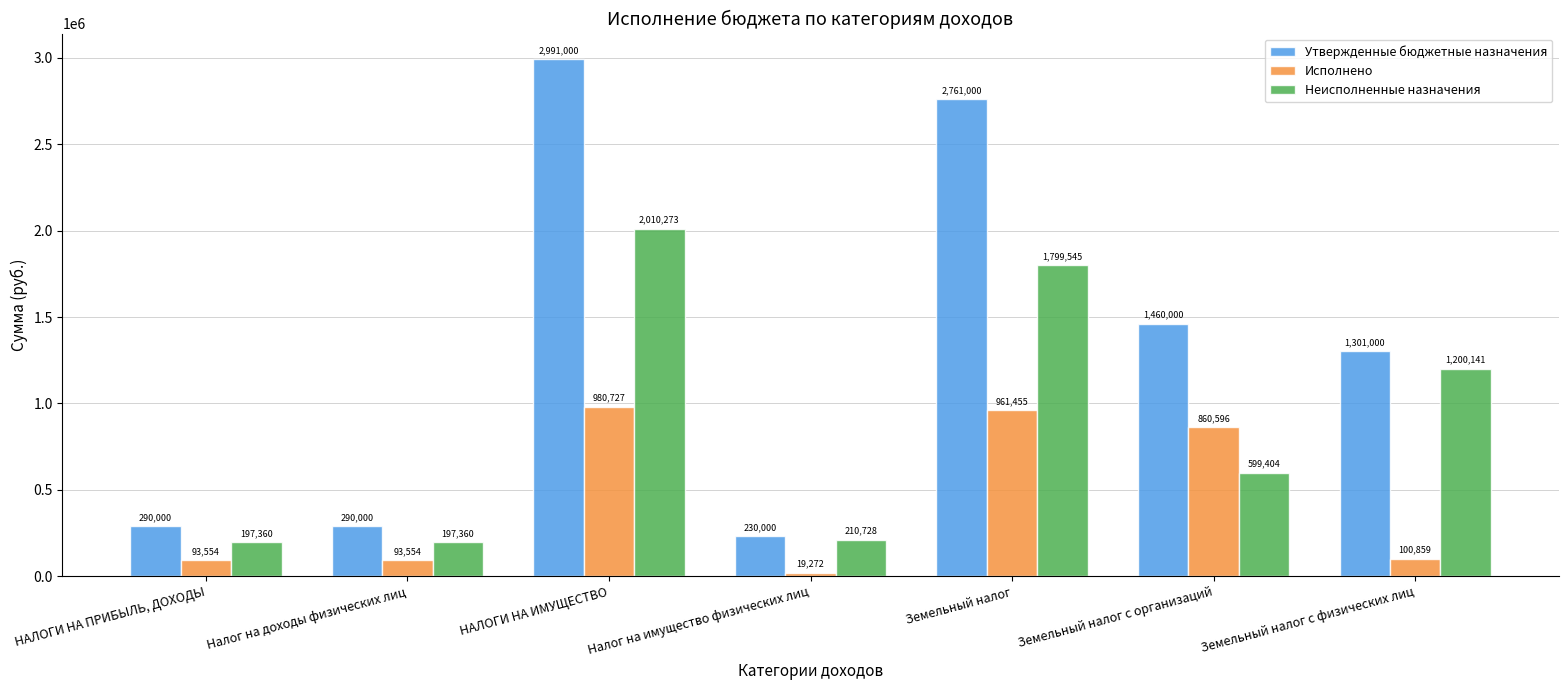

Read the Исполнено value at Земельный налог.

961454.7